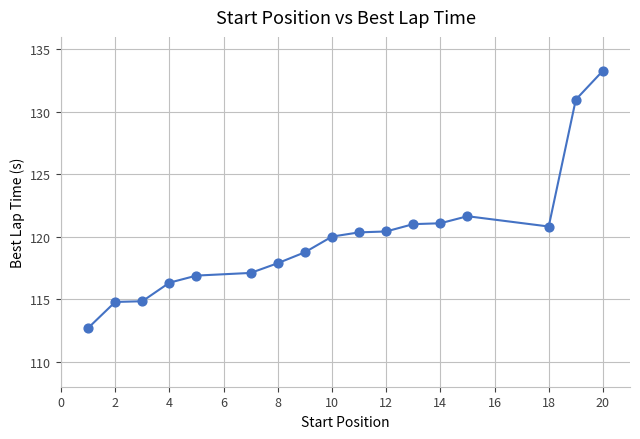

What Y value in the scatter plot is closest to 122?

121.6